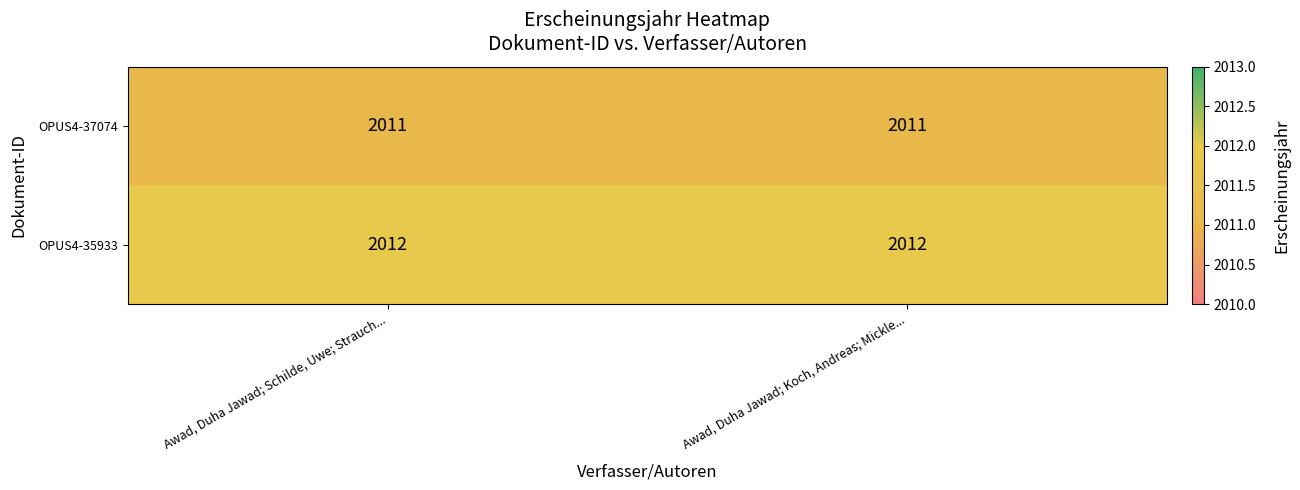

What is the spread (max minus min) of values at Awad, Duha Jawad; Koch, Andreas; Mickle...?

1